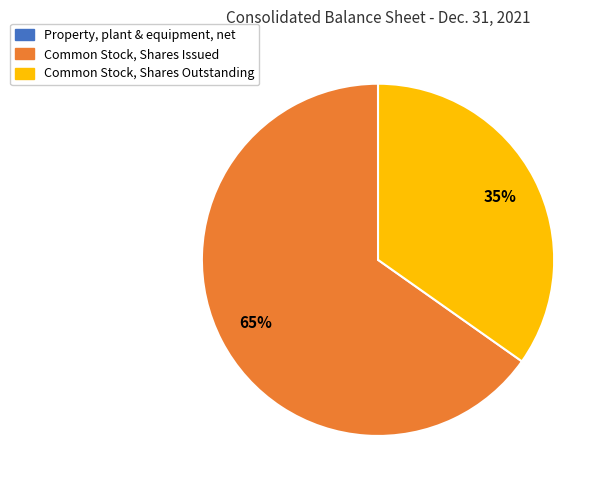

Between Common Stock, Shares Issued and Common Stock, Shares Outstanding, which is larger?

Common Stock, Shares Issued